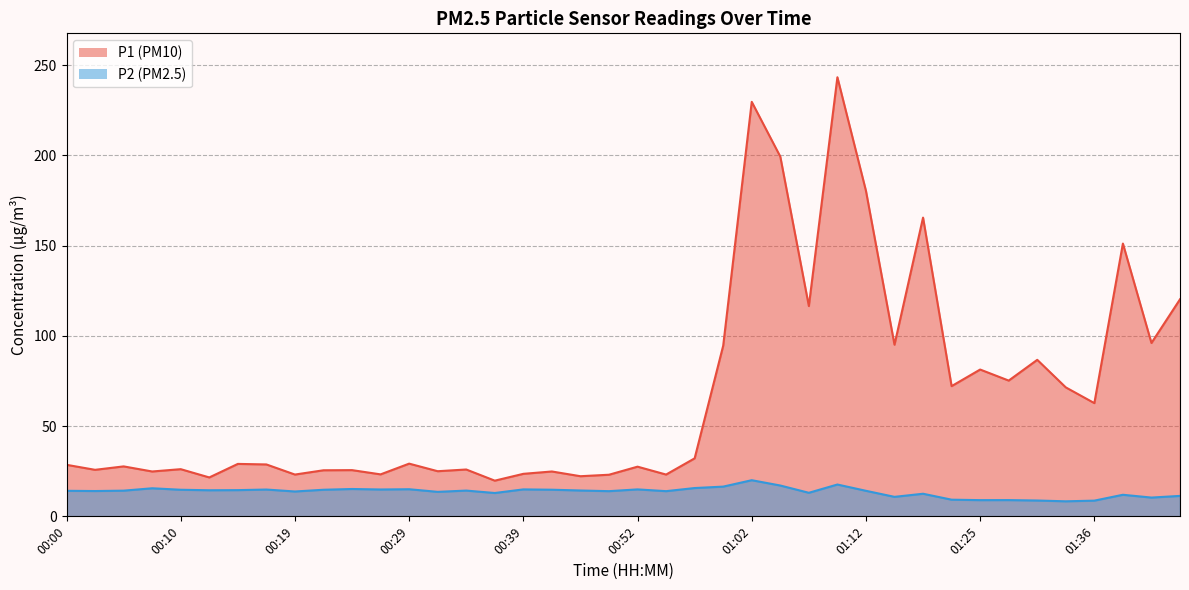

At which label does P1 first exceed 29?

00:14